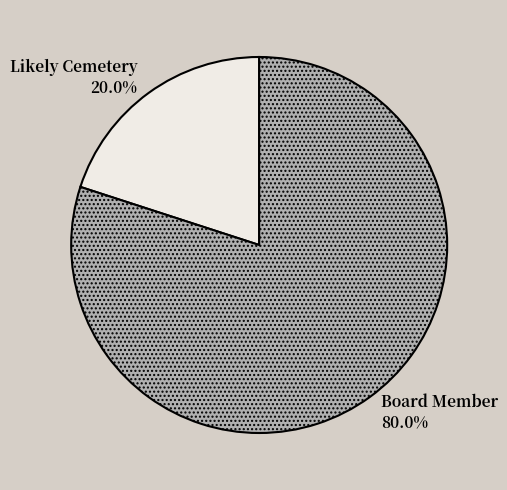

Which has a higher value, Likely Cemetery or Board Member?

Board Member